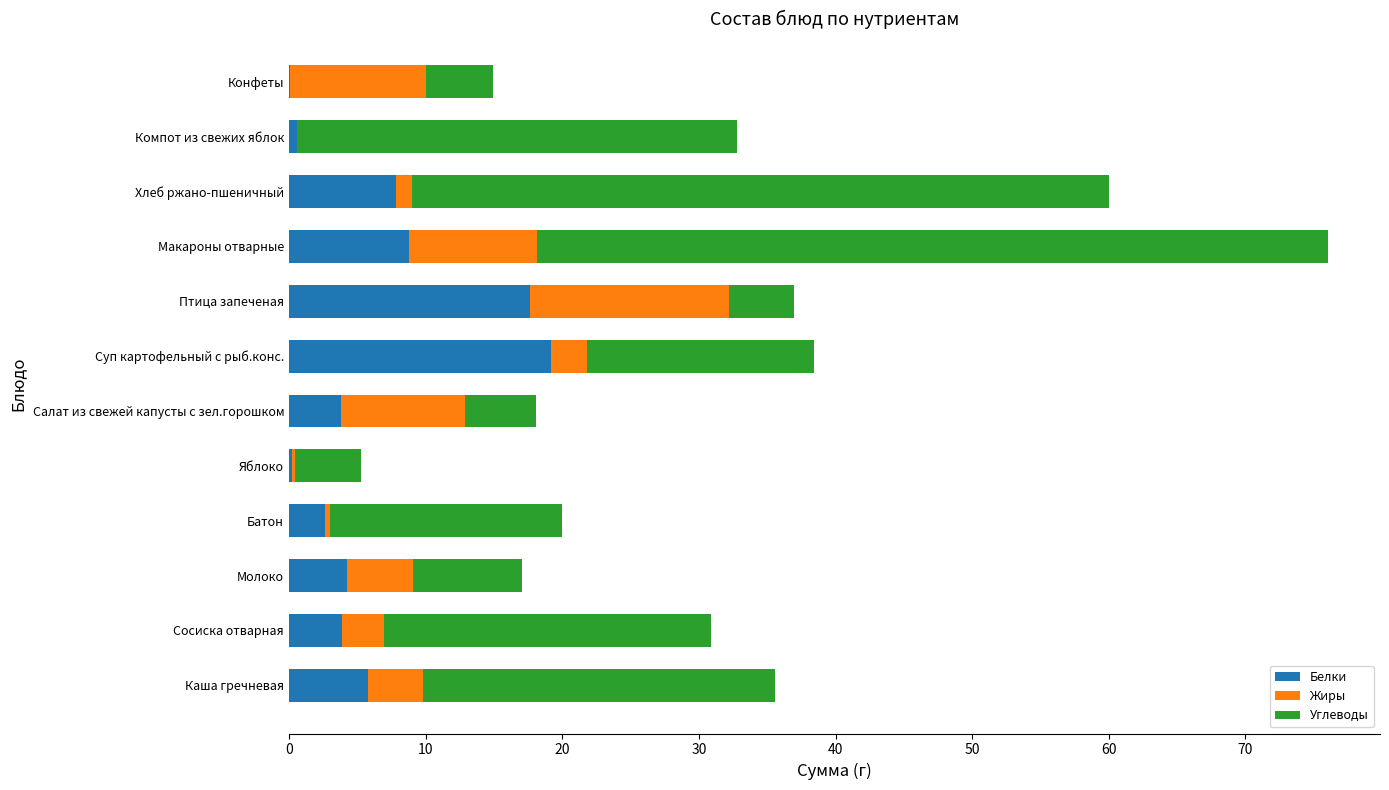

Where is Белки nearest to the value 9?

Макароны отварные